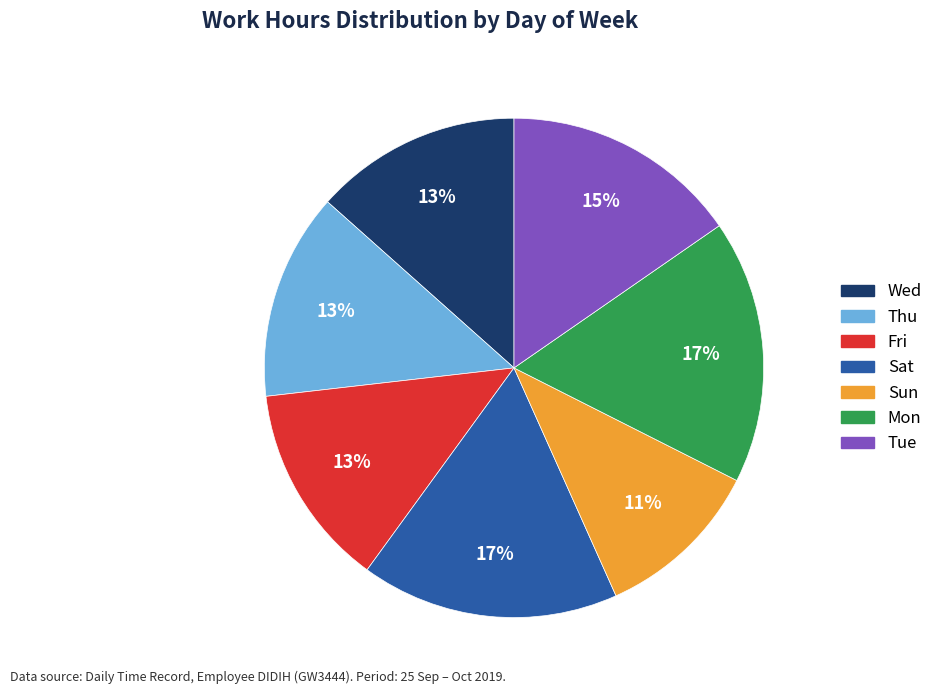

True or false: Wed accounts for 8% of the total.

False